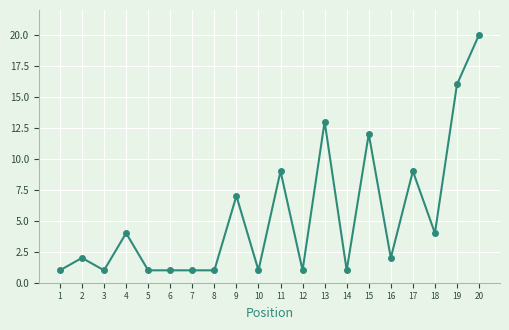

What value does the data have at 3?

1